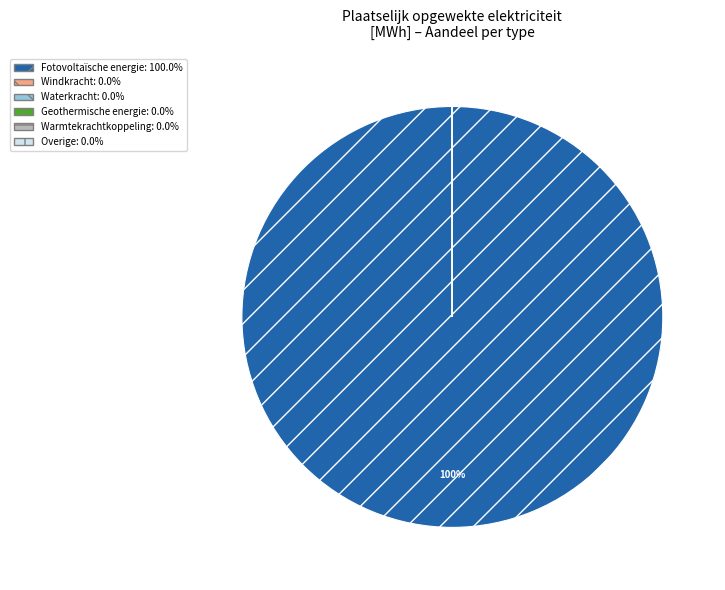

Which slice is the largest?

Fotovoltaïsche energie